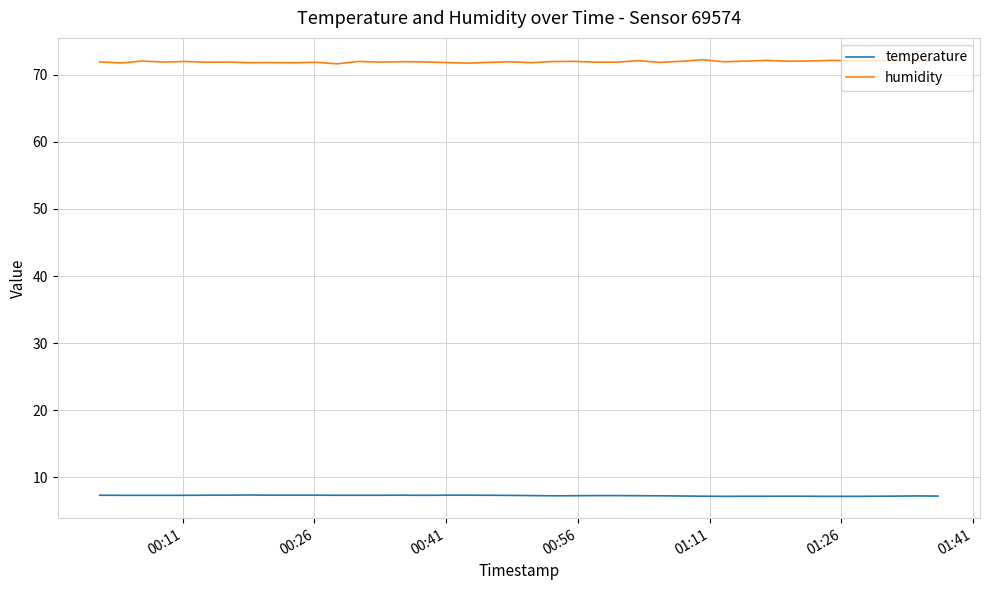

List the series in order of their peak value, highest first.

humidity, temperature